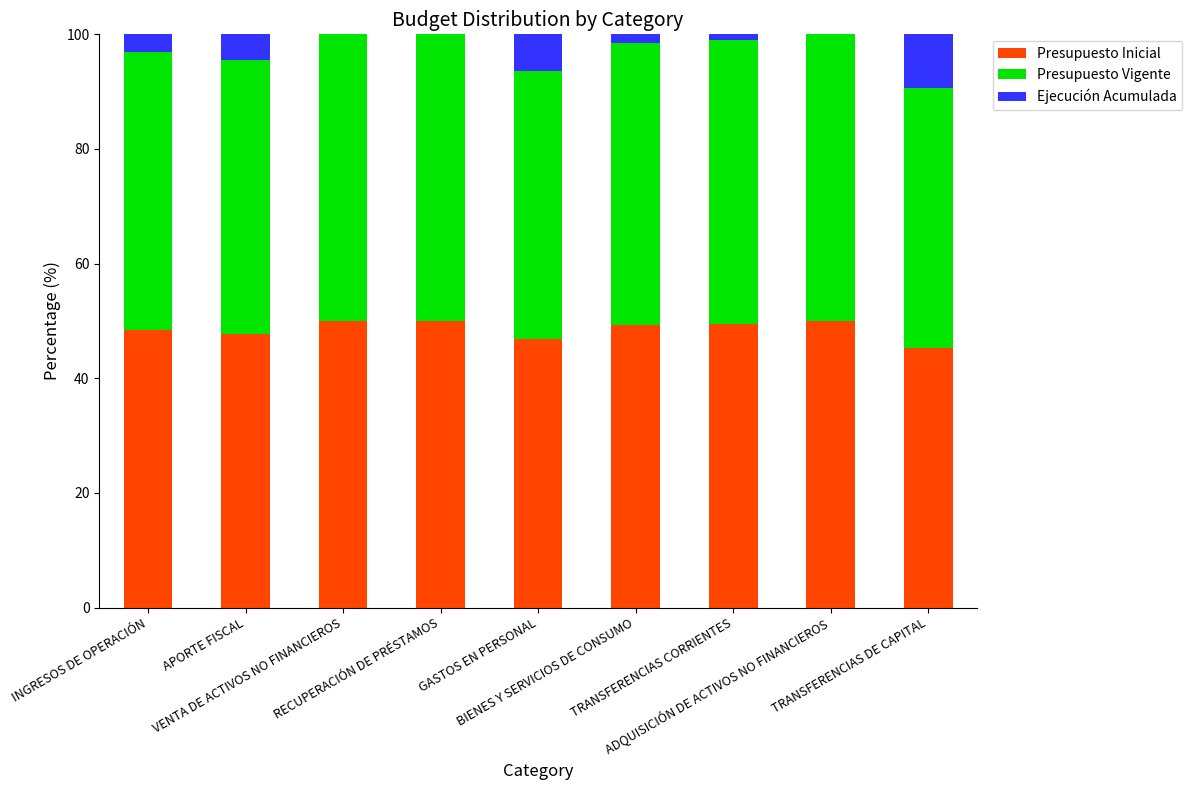

Does the chart contain stacked bars?

Yes